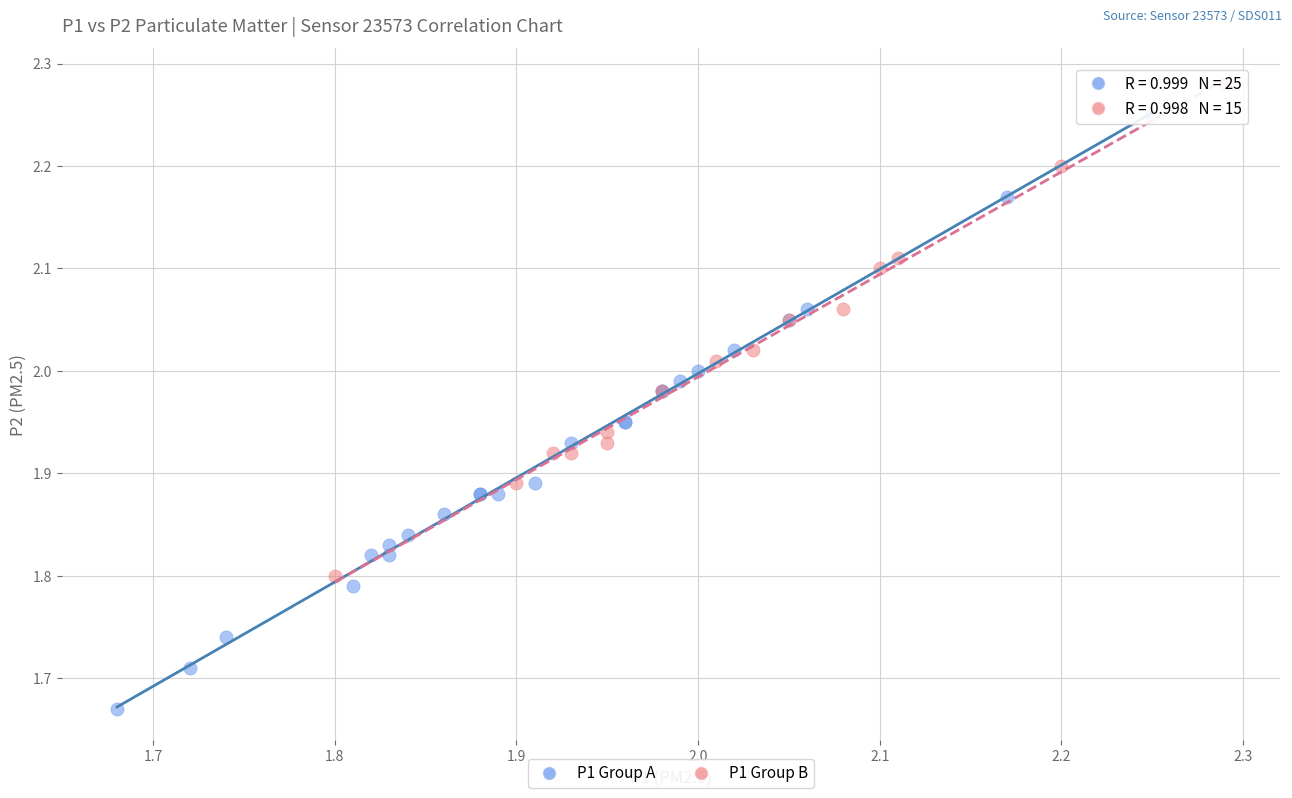

Which series has the widest spread of Y values?

P1 Group A